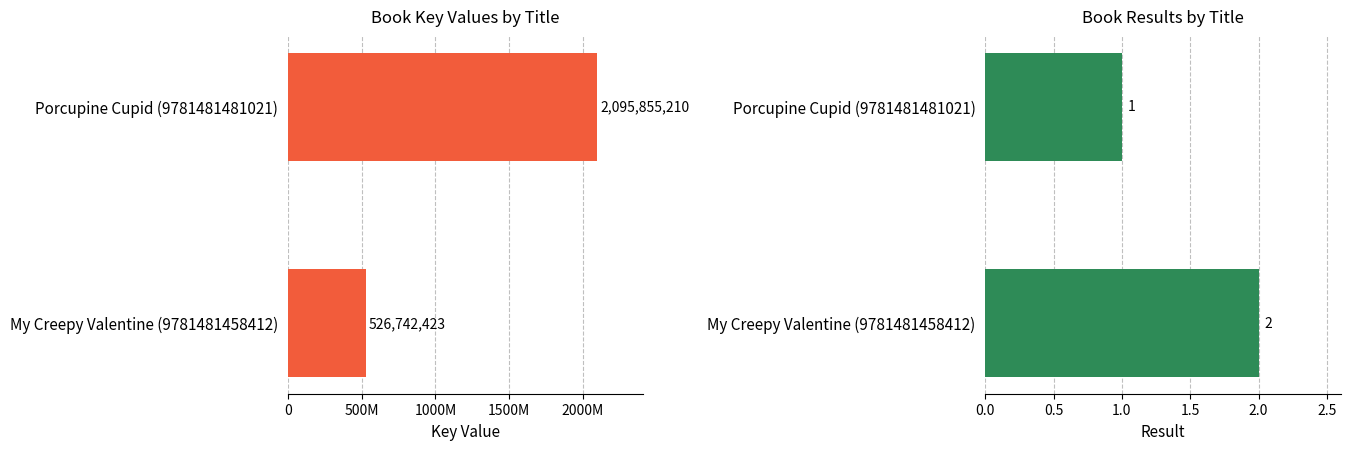

The Key series shows 526742423 at My Creepy Valentine (9781481458412). True or false?

True